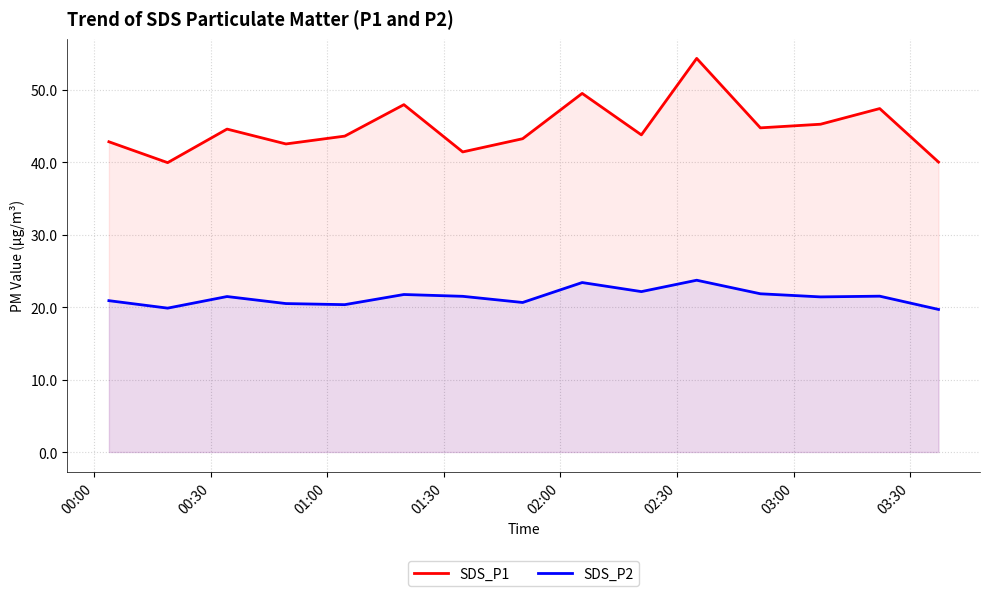

Rank the series by their maximum value, from highest to lowest.

SDS_P1, SDS_P2